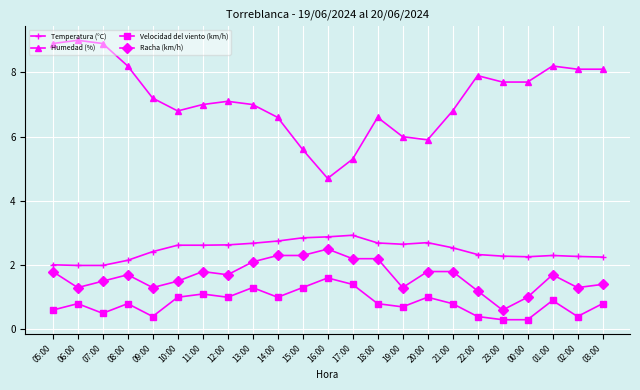

Which series has the largest range (max minus min)?

Humedad (%)